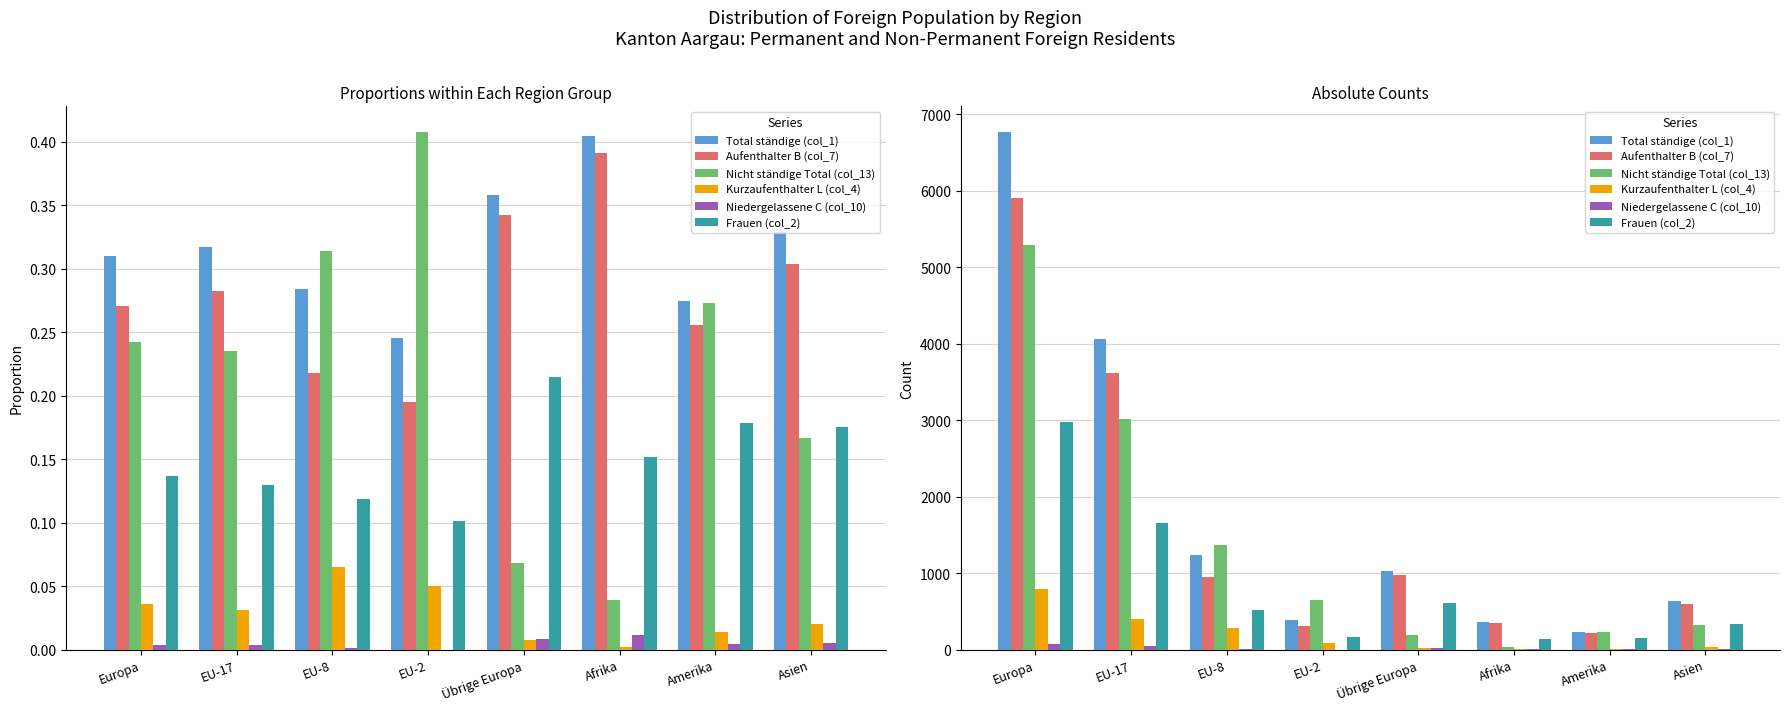

Reading left to right, extract all data points from this chart.

Total ständige (col_1): Europa=6767	EU-17=4065	EU-8=1236	EU-2=386	Übrige Europa=1021	Afrika=365	Amerika=232	Asien=639
Aufenthalter B (col_7): Europa=5904	EU-17=3621	EU-8=948	EU-2=307	Übrige Europa=976	Afrika=353	Amerika=216	Asien=590
Nicht ständige Total (col_13): Europa=5284	EU-17=3015	EU-8=1369	EU-2=641	Übrige Europa=194	Afrika=35	Amerika=231	Asien=324
Kurzaufenthalter L (col_4): Europa=785	EU-17=396	EU-8=283	EU-2=79	Übrige Europa=22	Afrika=2	Amerika=12	Asien=39
Niedergelassene C (col_10): Europa=78	EU-17=48	EU-8=5	EU-2=0	Übrige Europa=23	Afrika=10	Amerika=4	Asien=10
Frauen (col_2): Europa=2980	EU-17=1657	EU-8=516	EU-2=159	Übrige Europa=612	Afrika=137	Amerika=151	Asien=340